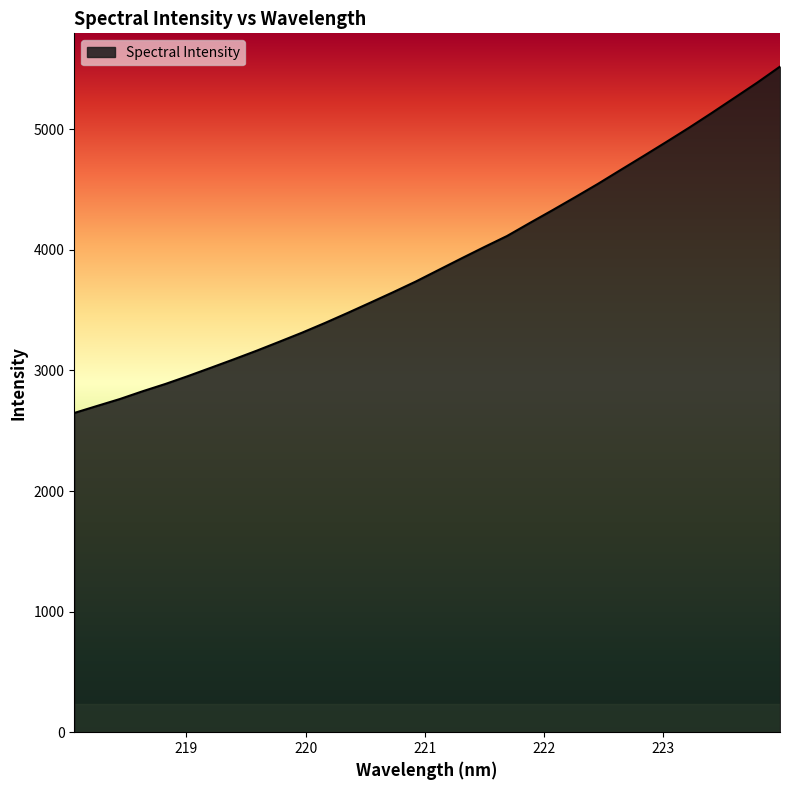

Reading left to right, what are all the values shown in this chart?

2647.7	2705.8	2763.2	2827.7	2888.4	2954.3	3023.1	3092.6	3163.9	3238.4	3313.9	3394.0	3477.5	3563.1	3649.6	3738.7	3834.4	3929.9	4023.9	4115.5	4223.5	4329.7	4438.1	4548.5	4664.1	4779.0	4895.2	5013.3	5136.0	5261.5	5387.6	5520.4